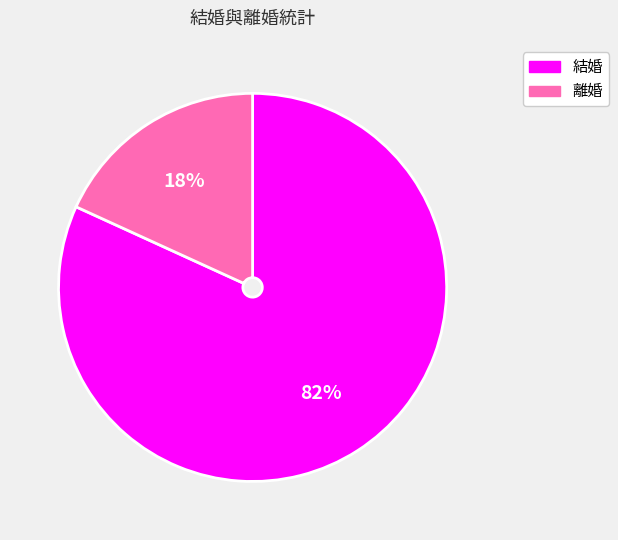

The 結婚 slice represents 82% of the pie. True or false?

True